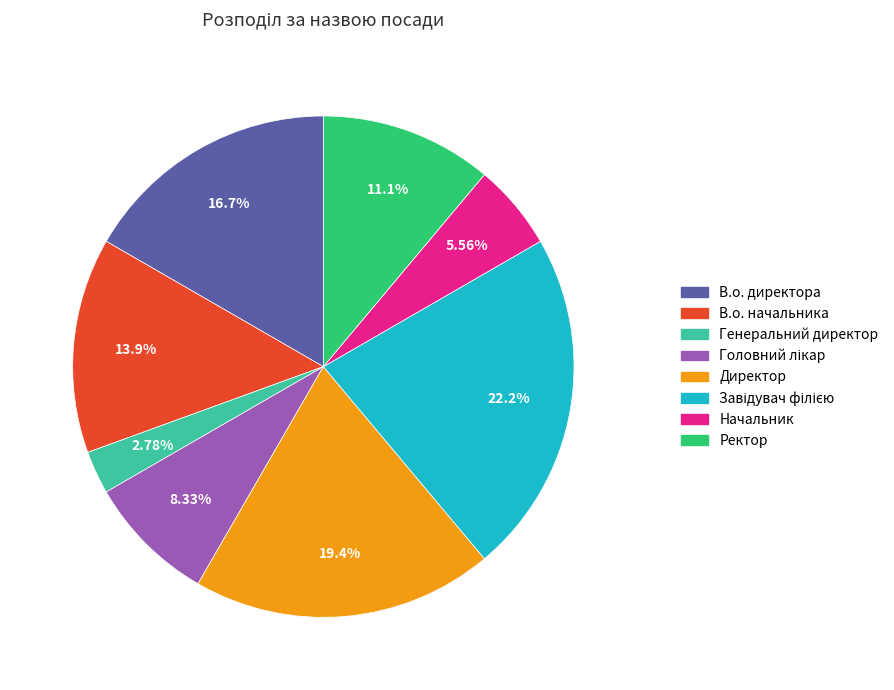

What is the smallest slice in the pie chart?

Генеральний директор